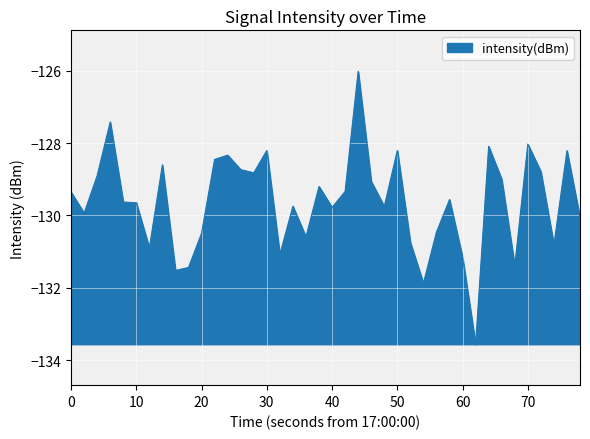

What is the smallest value displayed?

-133.6